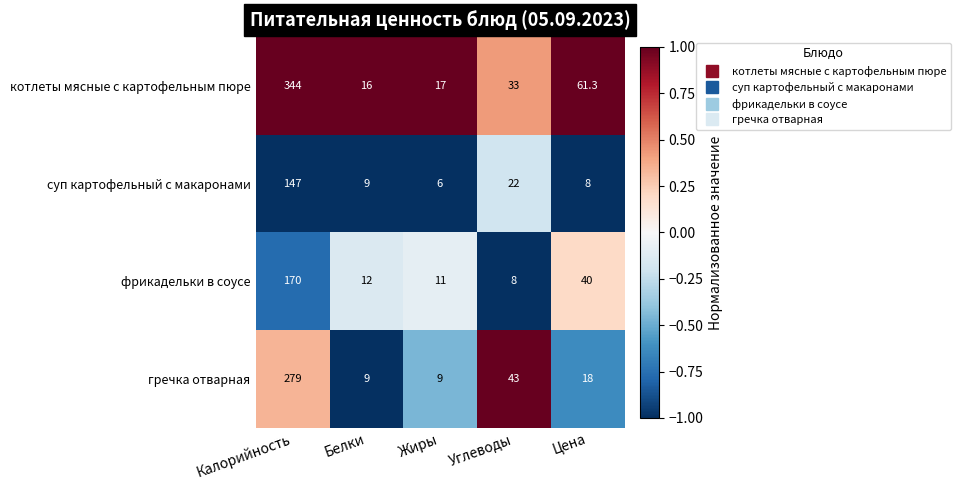

Rank the series at Углеводы from lowest to highest value.

фрикадельки в соусе, суп картофельный с макаронами, котлеты мясные с картофельным пюре, гречка отварная